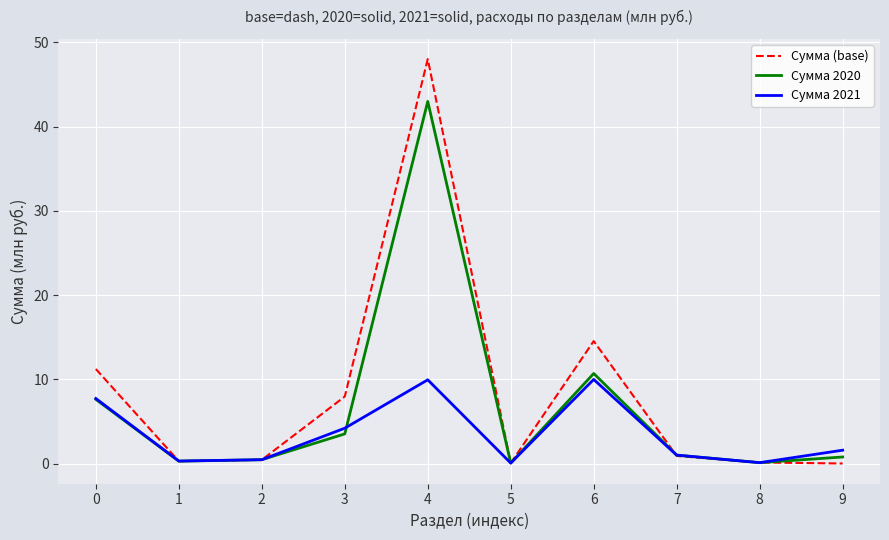

What is the average value of the Сумма (base) series?

8.3